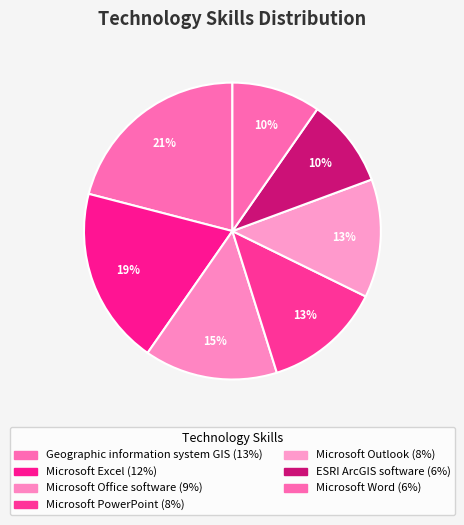

What percentage is NOT represented by Microsoft Excel?

80.6%